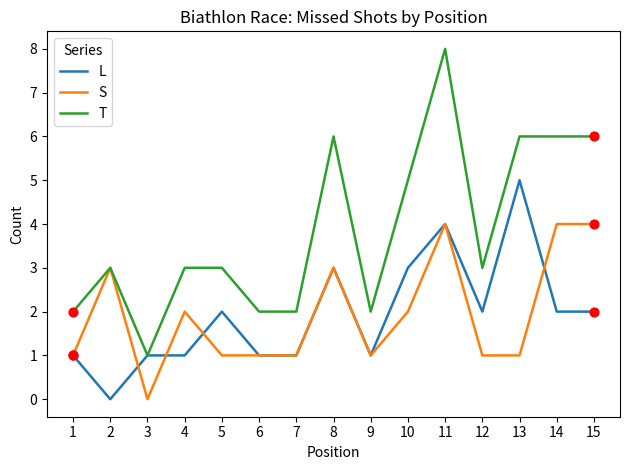

Is the value of T at 3 greater than the value of L at 8?

No